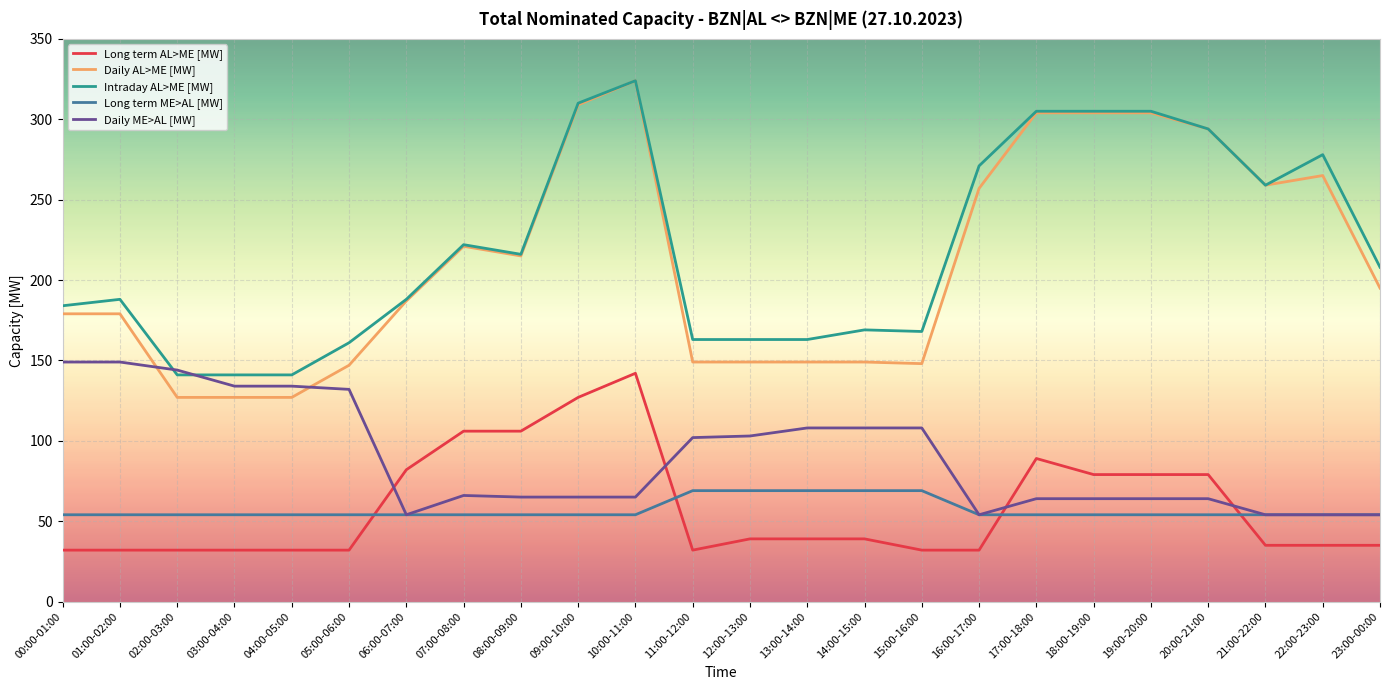

Does the chart display data point markers on the line(s)?

No